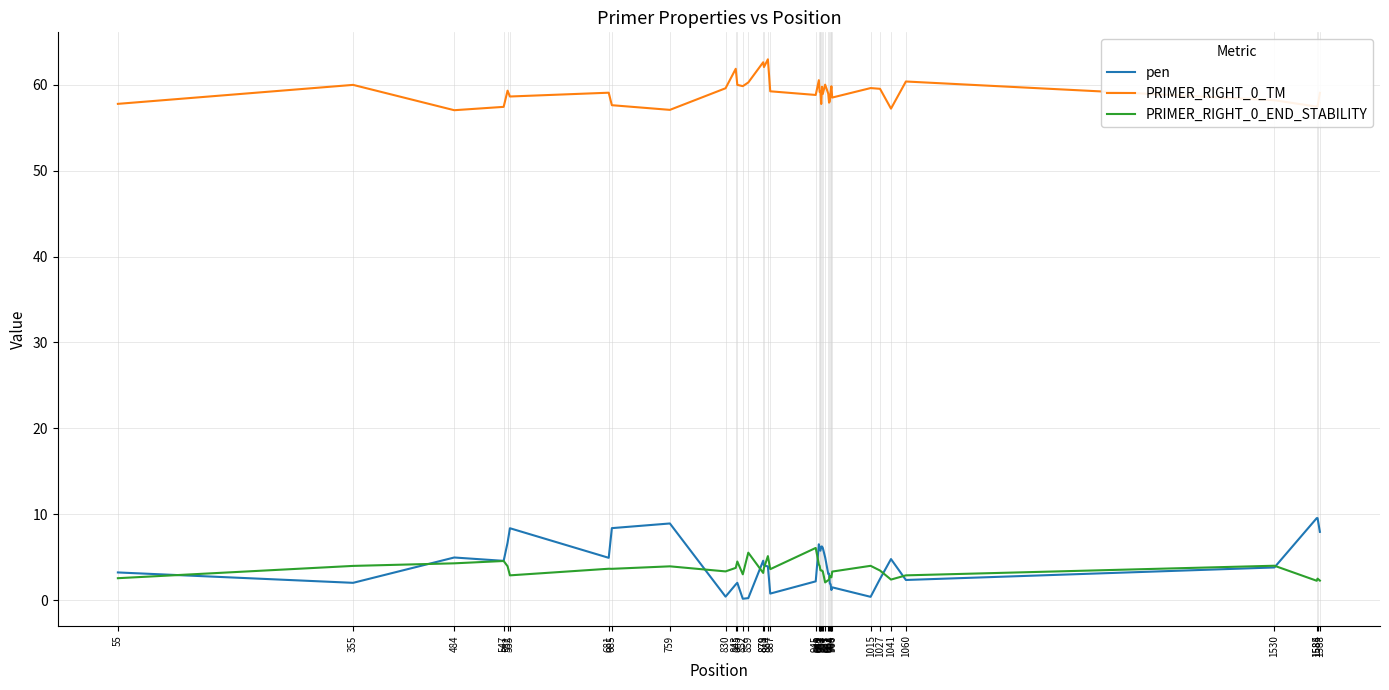

Rank the series by their maximum value, from lowest to highest.

PRIMER_RIGHT_0_END_STABILITY, pen, PRIMER_RIGHT_0_TM